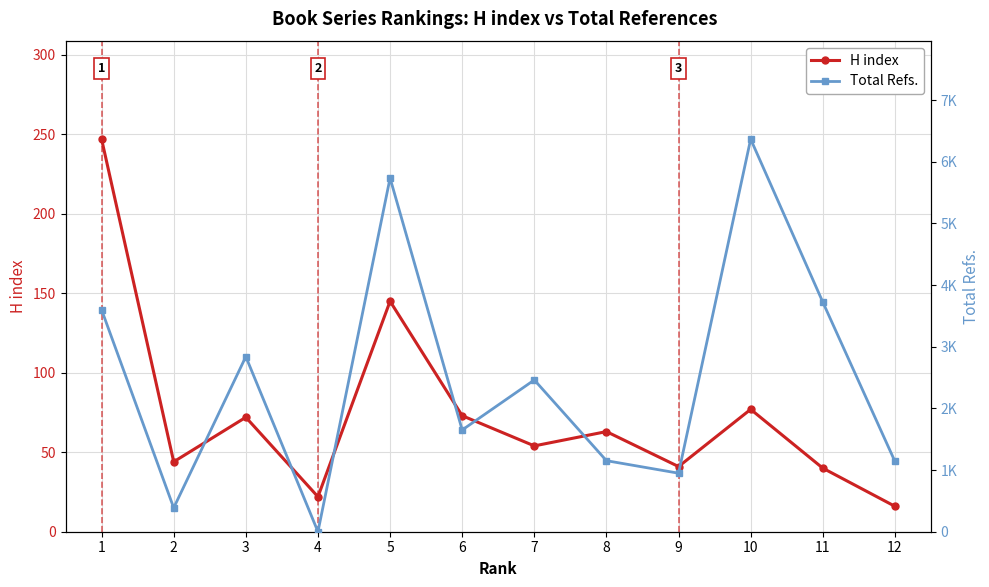

Does the chart display data point markers on the line(s)?

Yes